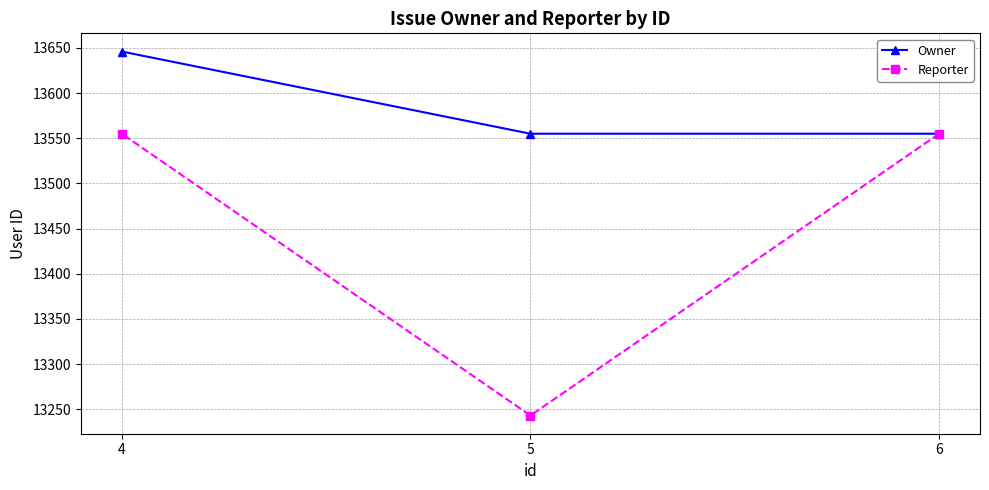

List the series in order of their overall mean, highest first.

Owner, Reporter